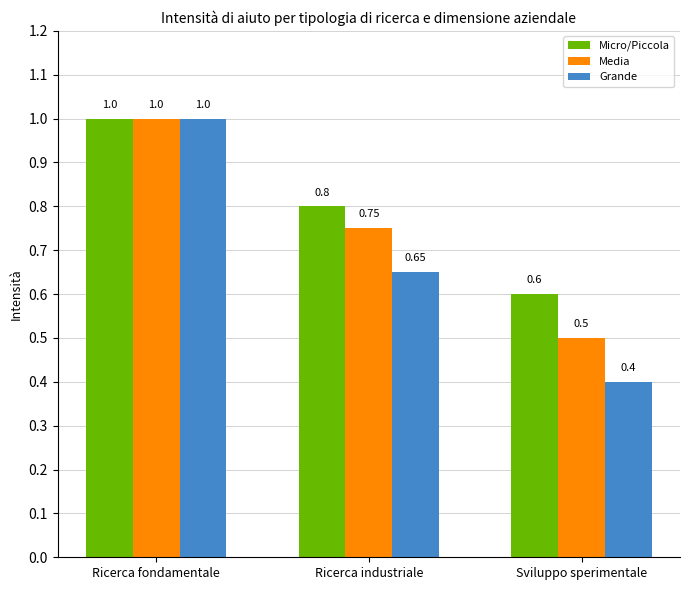

Which series changed the most between Ricerca fondamentale and Sviluppo sperimentale?

Grande